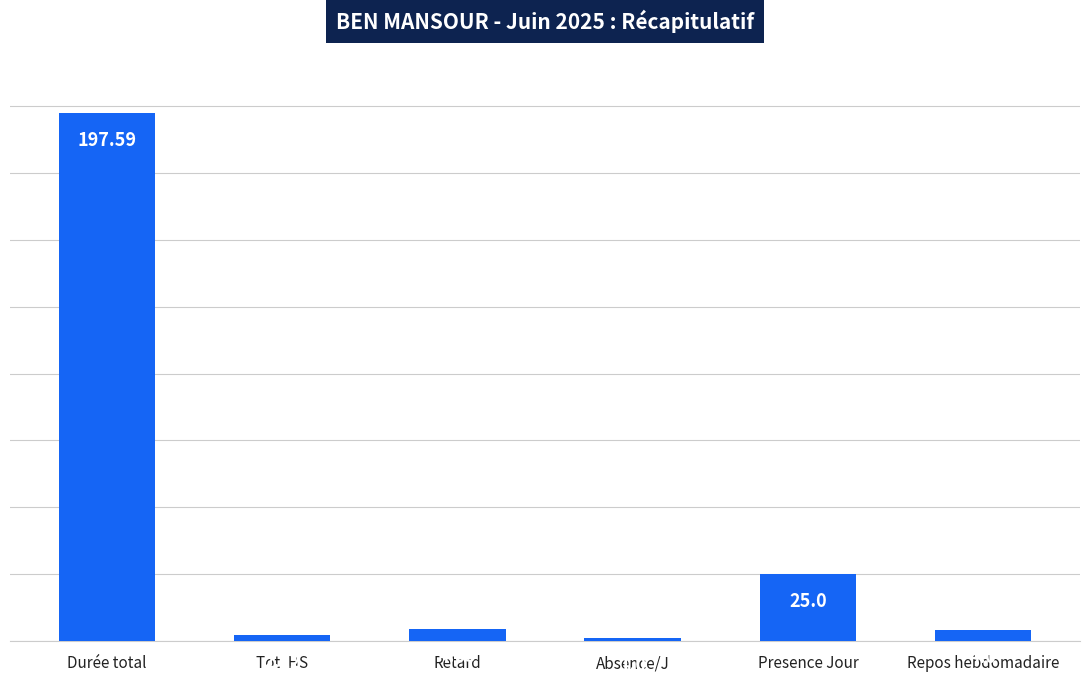

What is the difference between the second highest and minimum values?

24.0